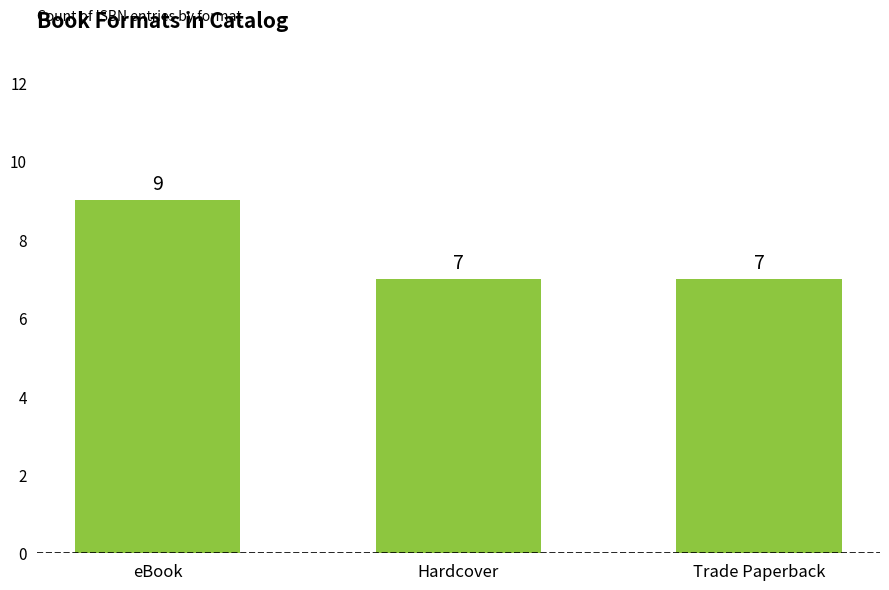

What is the label of the 3rd bar from the left?

Trade Paperback